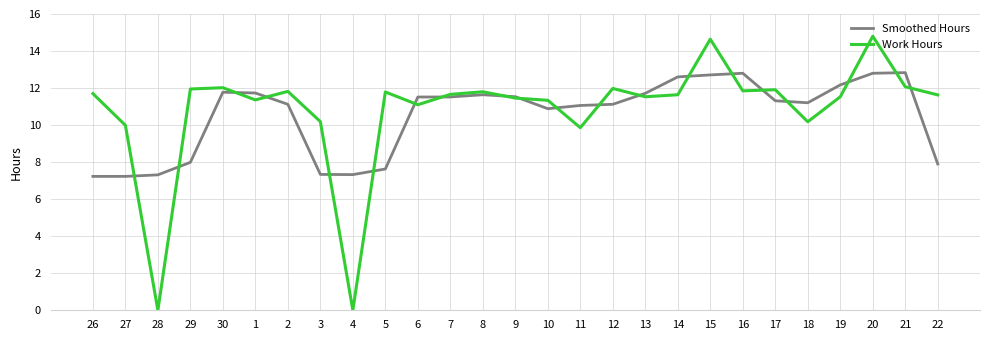

How many lines are shown in the chart?

2